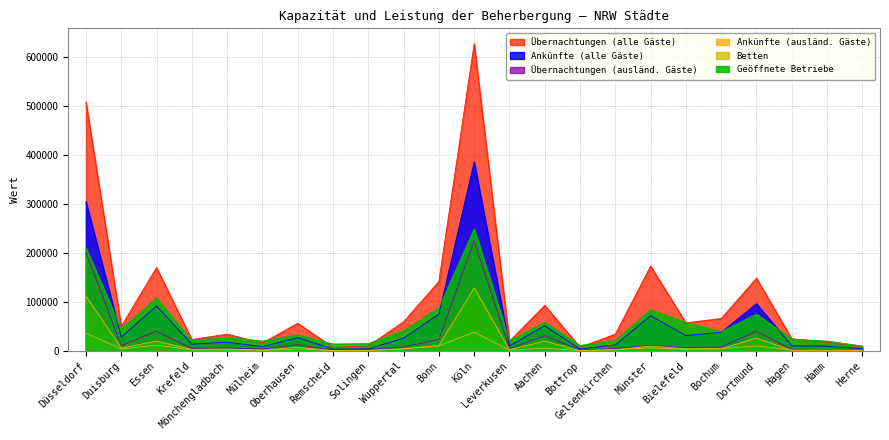

What is the sum of the Geöffnete Betriebe values at Bonn and Aachen?

146000